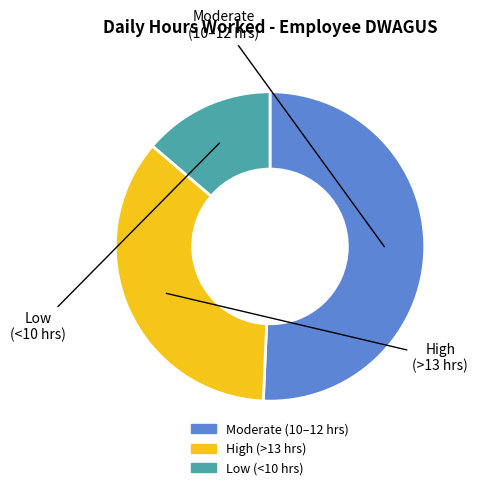

Is there a majority slice in this chart?

Yes